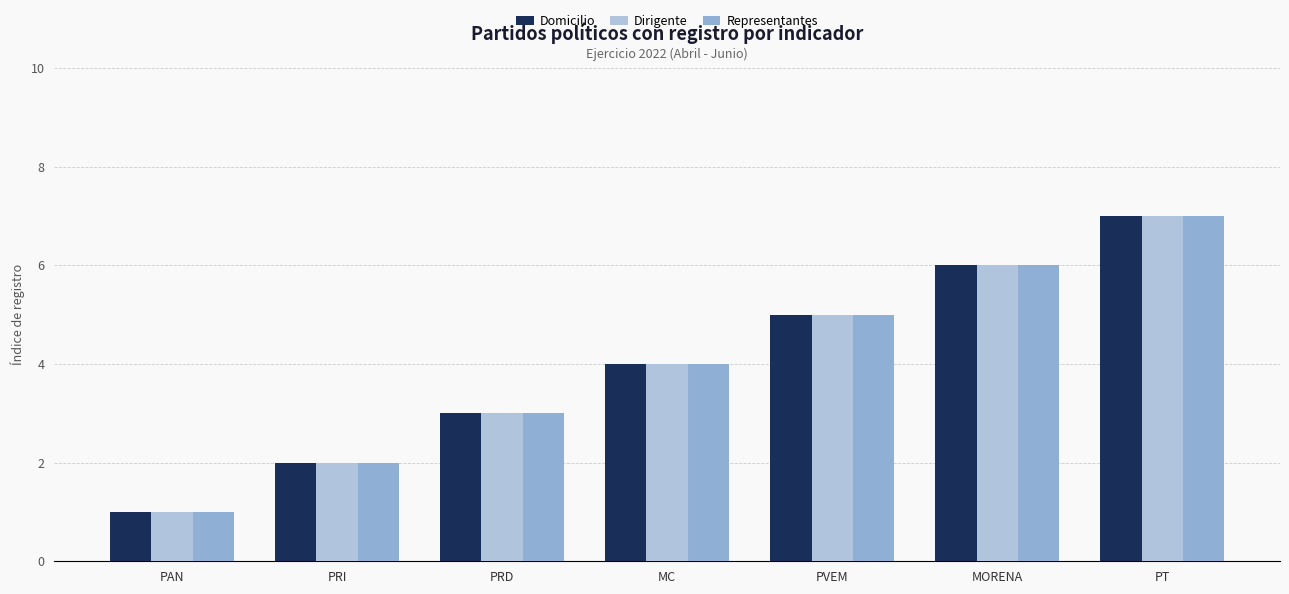

Reading left to right, extract all data points from this chart.

Domicilio: 1	2	3	4	5	6	7
Dirigente: 1	2	3	4	5	6	7
Representantes: 1	2	3	4	5	6	7